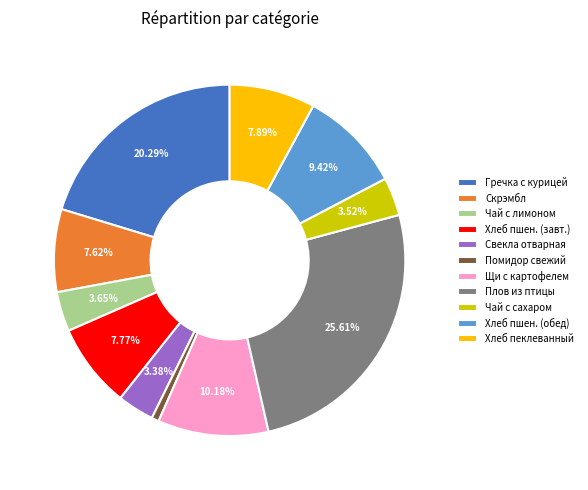

Which category has the smallest portion of the pie?

Помидор свежий